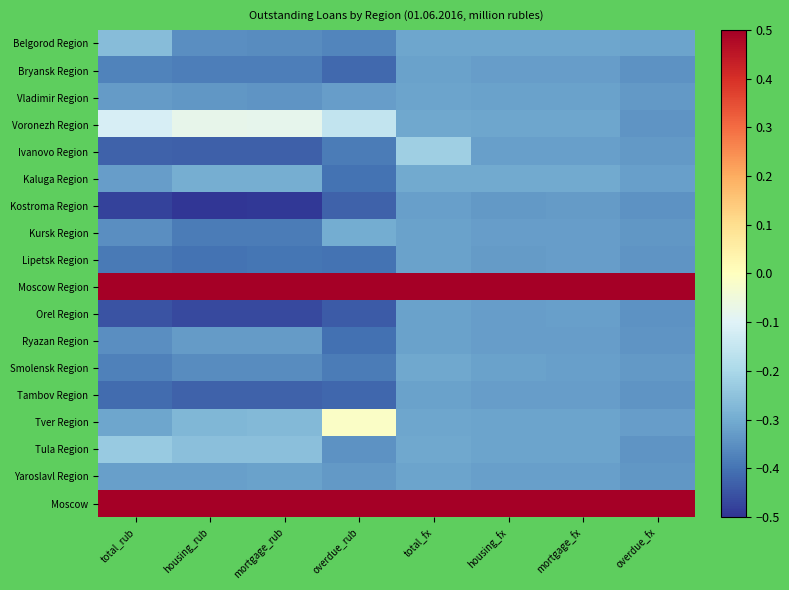

Reading left to right, extract all data points from this chart.

Belgorod Region: total_rub=-0.3	housing_rub=-0.4	mortgage_rub=-0.4	overdue_rub=-0.4	total_fx=-0.3	housing_fx=-0.3	mortgage_fx=-0.3	overdue_fx=-0.3
Bryansk Region: total_rub=-0.4	housing_rub=-0.4	mortgage_rub=-0.4	overdue_rub=-0.4	total_fx=-0.3	housing_fx=-0.3	mortgage_fx=-0.3	overdue_fx=-0.3
Vladimir Region: total_rub=-0.3	housing_rub=-0.3	mortgage_rub=-0.3	overdue_rub=-0.3	total_fx=-0.3	housing_fx=-0.3	mortgage_fx=-0.3	overdue_fx=-0.3
Voronezh Region: total_rub=-0.1	housing_rub=-0.1	mortgage_rub=-0.1	overdue_rub=-0.2	total_fx=-0.3	housing_fx=-0.3	mortgage_fx=-0.3	overdue_fx=-0.3
Ivanovo Region: total_rub=-0.4	housing_rub=-0.4	mortgage_rub=-0.4	overdue_rub=-0.4	total_fx=-0.2	housing_fx=-0.3	mortgage_fx=-0.3	overdue_fx=-0.3
Kaluga Region: total_rub=-0.3	housing_rub=-0.3	mortgage_rub=-0.3	overdue_rub=-0.4	total_fx=-0.3	housing_fx=-0.3	mortgage_fx=-0.3	overdue_fx=-0.3
Kostroma Region: total_rub=-0.5	housing_rub=-0.5	mortgage_rub=-0.5	overdue_rub=-0.4	total_fx=-0.3	housing_fx=-0.3	mortgage_fx=-0.3	overdue_fx=-0.3
Kursk Region: total_rub=-0.4	housing_rub=-0.4	mortgage_rub=-0.4	overdue_rub=-0.3	total_fx=-0.3	housing_fx=-0.3	mortgage_fx=-0.3	overdue_fx=-0.3
Lipetsk Region: total_rub=-0.4	housing_rub=-0.4	mortgage_rub=-0.4	overdue_rub=-0.4	total_fx=-0.3	housing_fx=-0.3	mortgage_fx=-0.3	overdue_fx=-0.3
Moscow Region: total_rub=0.5	housing_rub=0.5	mortgage_rub=0.5	overdue_rub=0.5	total_fx=0.5	housing_fx=0.5	mortgage_fx=0.5	overdue_fx=0.5
Orel Region: total_rub=-0.5	housing_rub=-0.5	mortgage_rub=-0.5	overdue_rub=-0.4	total_fx=-0.3	housing_fx=-0.3	mortgage_fx=-0.3	overdue_fx=-0.3
Ryazan Region: total_rub=-0.4	housing_rub=-0.3	mortgage_rub=-0.3	overdue_rub=-0.4	total_fx=-0.3	housing_fx=-0.3	mortgage_fx=-0.3	overdue_fx=-0.3
Smolensk Region: total_rub=-0.4	housing_rub=-0.4	mortgage_rub=-0.4	overdue_rub=-0.4	total_fx=-0.3	housing_fx=-0.3	mortgage_fx=-0.3	overdue_fx=-0.3
Tambov Region: total_rub=-0.4	housing_rub=-0.4	mortgage_rub=-0.4	overdue_rub=-0.4	total_fx=-0.3	housing_fx=-0.3	mortgage_fx=-0.3	overdue_fx=-0.3
Tver Region: total_rub=-0.3	housing_rub=-0.3	mortgage_rub=-0.3	overdue_rub=-0.0	total_fx=-0.3	housing_fx=-0.3	mortgage_fx=-0.3	overdue_fx=-0.3
Tula Region: total_rub=-0.2	housing_rub=-0.3	mortgage_rub=-0.3	overdue_rub=-0.3	total_fx=-0.3	housing_fx=-0.3	mortgage_fx=-0.3	overdue_fx=-0.3
Yaroslavl Region: total_rub=-0.3	housing_rub=-0.3	mortgage_rub=-0.3	overdue_rub=-0.3	total_fx=-0.3	housing_fx=-0.3	mortgage_fx=-0.3	overdue_fx=-0.3
Moscow: total_rub=0.5	housing_rub=0.5	mortgage_rub=0.5	overdue_rub=0.5	total_fx=0.5	housing_fx=0.5	mortgage_fx=0.5	overdue_fx=0.5